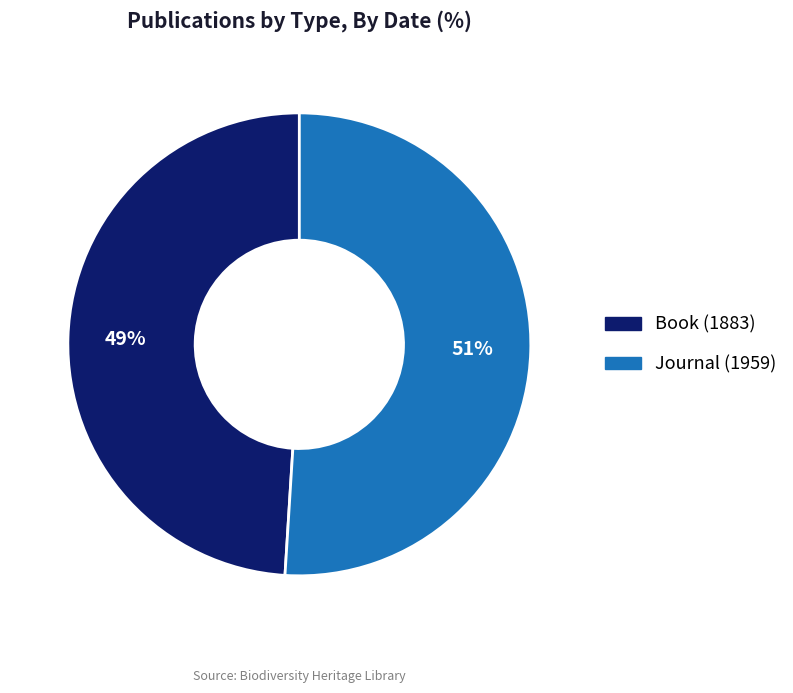

Is it true that Journal (1959) is 51% of the pie?

True